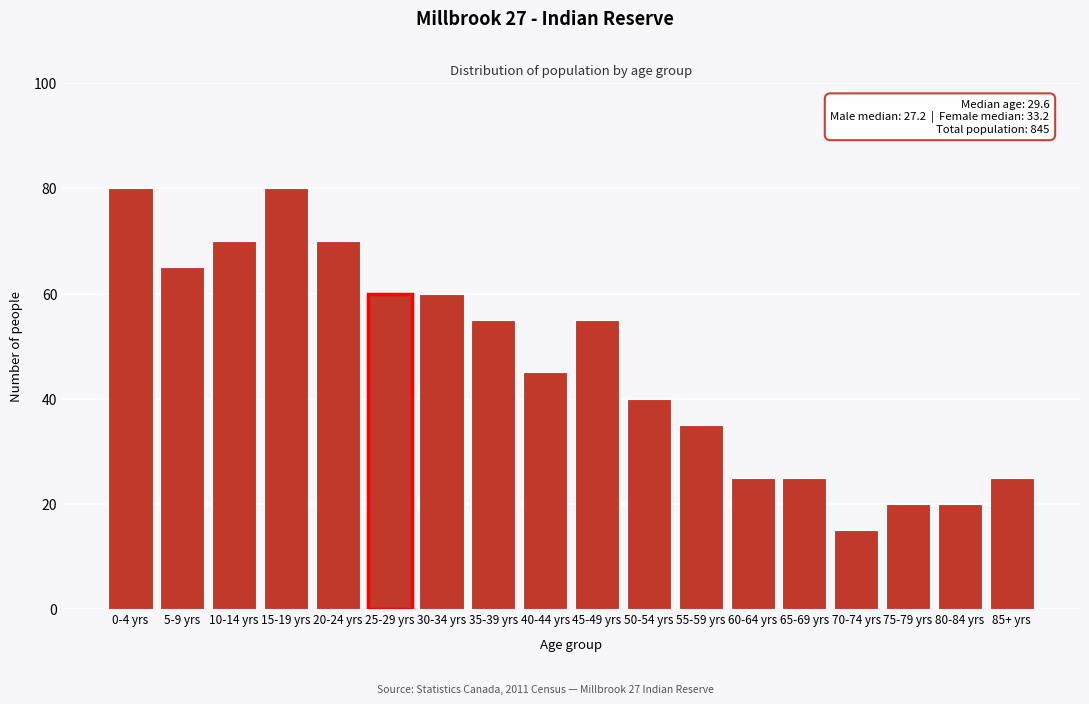

Reading left to right, transcribe all the data shown in this chart.

80	65	70	80	70	60	60	55	45	55	40	35	25	25	15	20	20	25